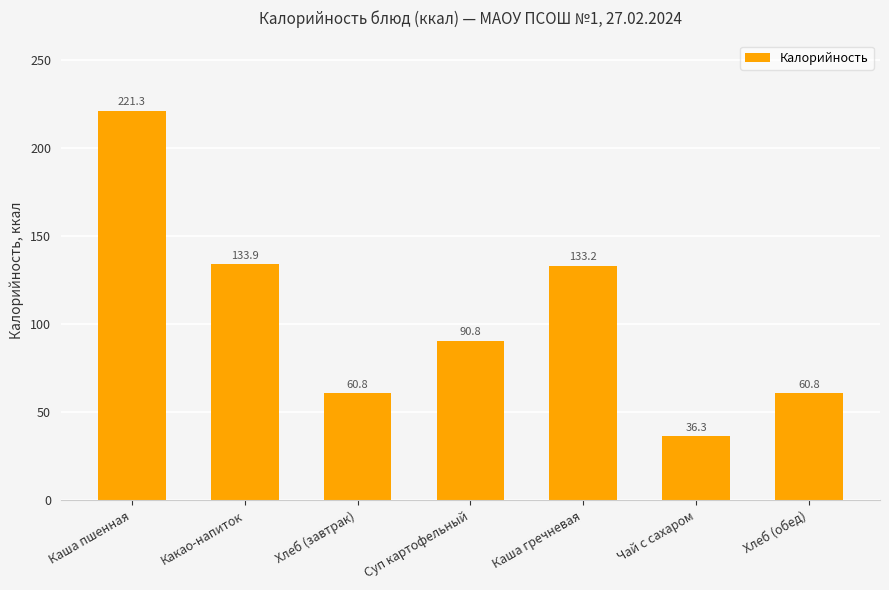

What is the difference between the maximum and minimum values?

185.0